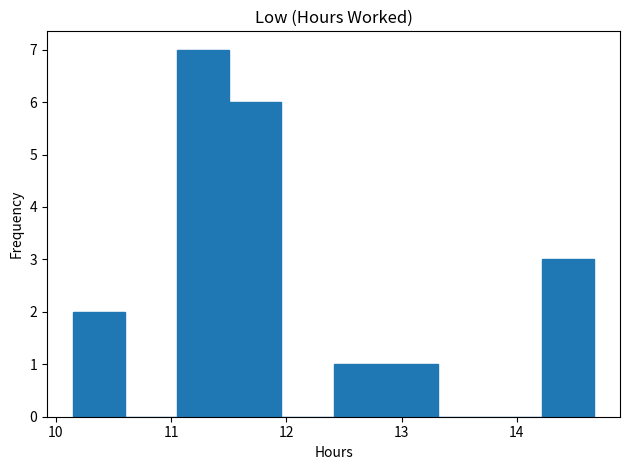

Reading left to right, transcribe this chart: for each bar, give the range it covers on the x-axis and its height. Neither the bar edges nor the heights are printed on the chart, so give them approximately, as read against the axes.

10.2 to 10.6: 2
10.6 to 11.1: 0
11.1 to 11.5: 7
11.5 to 12.0: 6
12.0 to 12.4: 0
12.4 to 12.9: 1
12.9 to 13.3: 1
13.3 to 13.8: 0
13.8 to 14.2: 0
14.2 to 14.7: 3